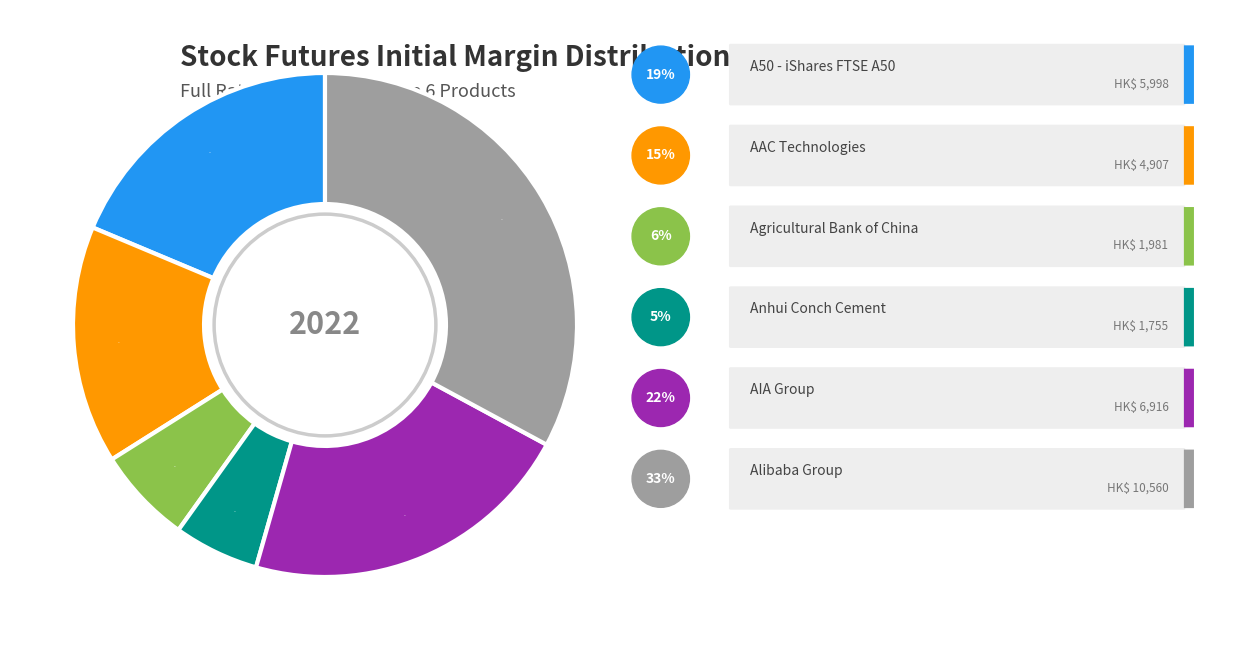

Does any single category account for the majority?

No